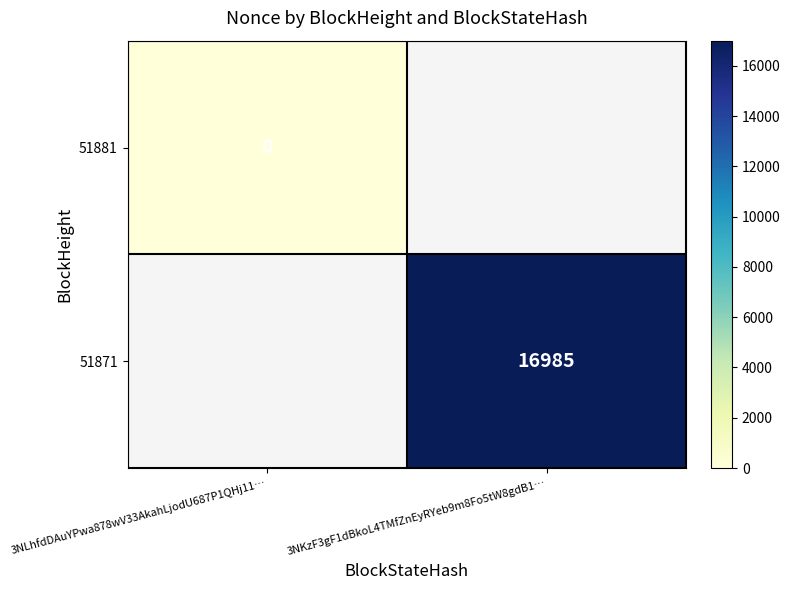

Where is 51881 nearest to the value 0?

3NLhfdDAuYPwa878wV33AkahLjodU687P1QHj11…